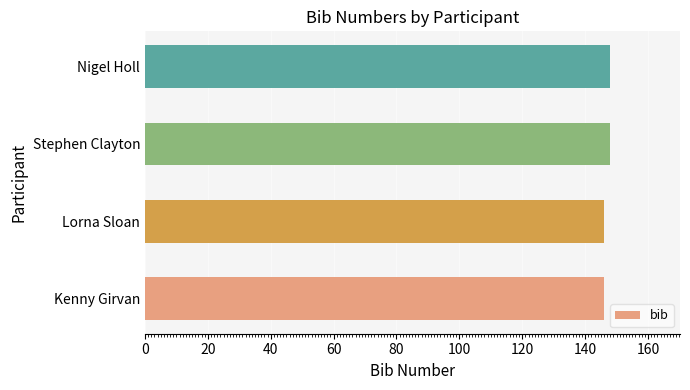

Reading top to bottom, transcribe all the data shown in this chart.

Nigel Holl=148	Stephen Clayton=148	Lorna Sloan=146	Kenny Girvan=146